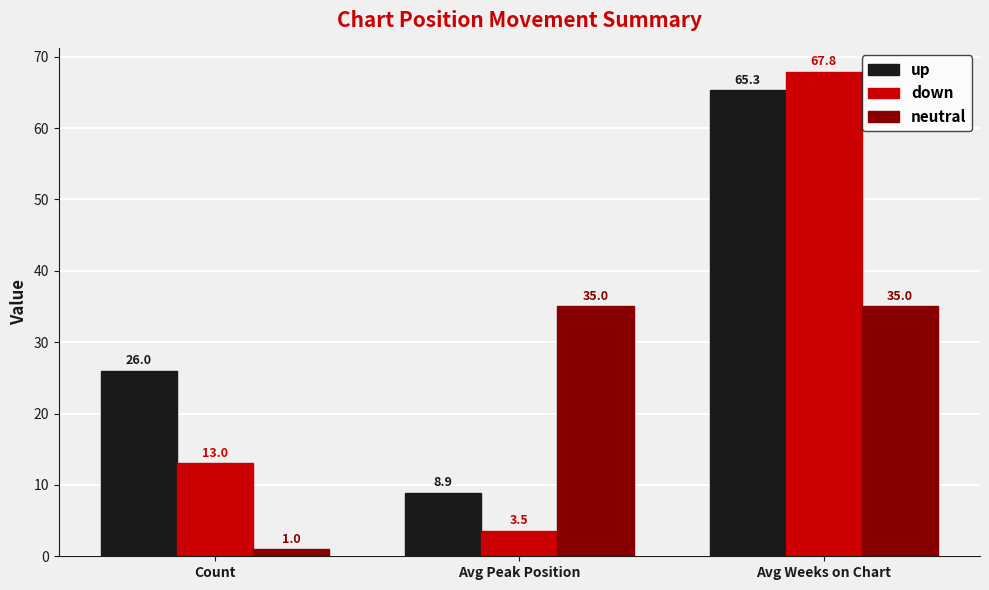

How many neutral values are between 1 and 35?

3